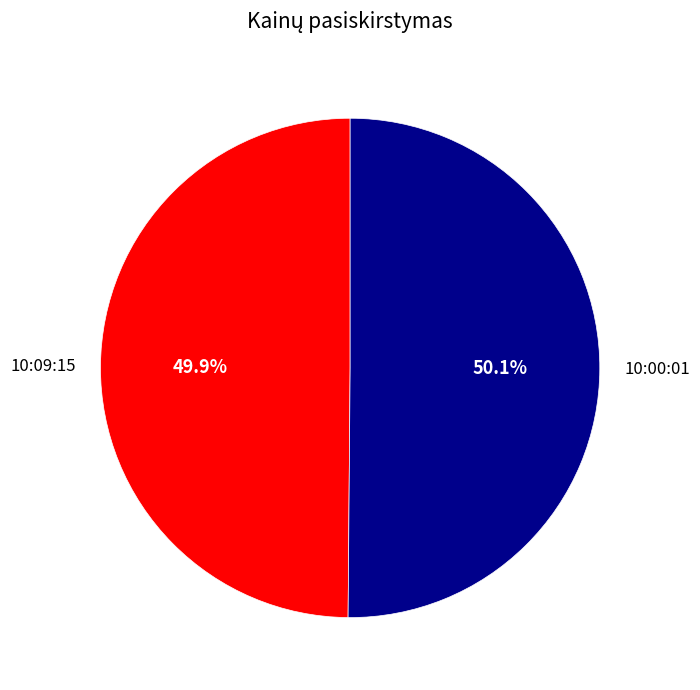

Combined, do 10:09:15 and 10:00:01 account for over 50%?

Yes